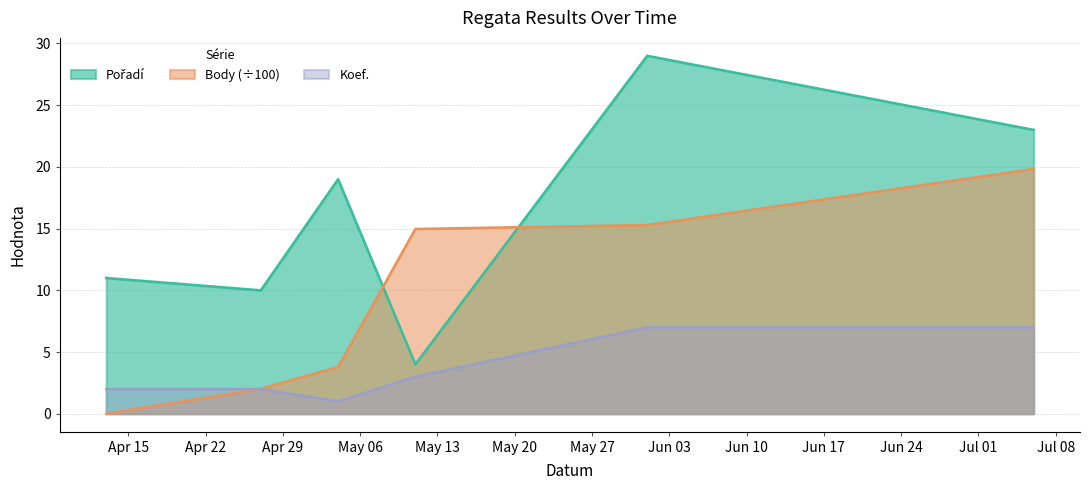

True or false: Pořadí and Koef. intersect in this chart.

False